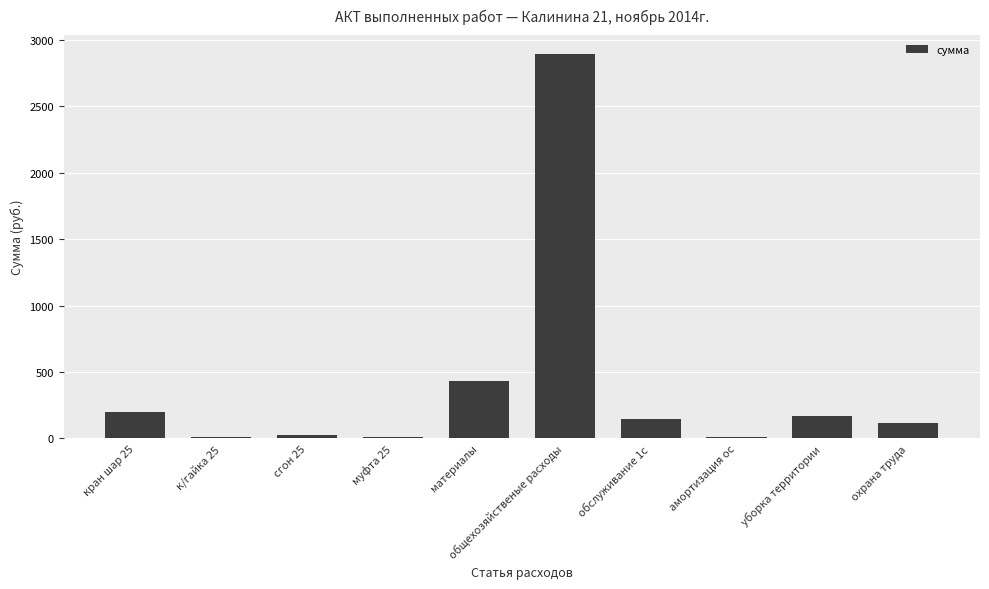

What is the greatest value displayed?

2891.8